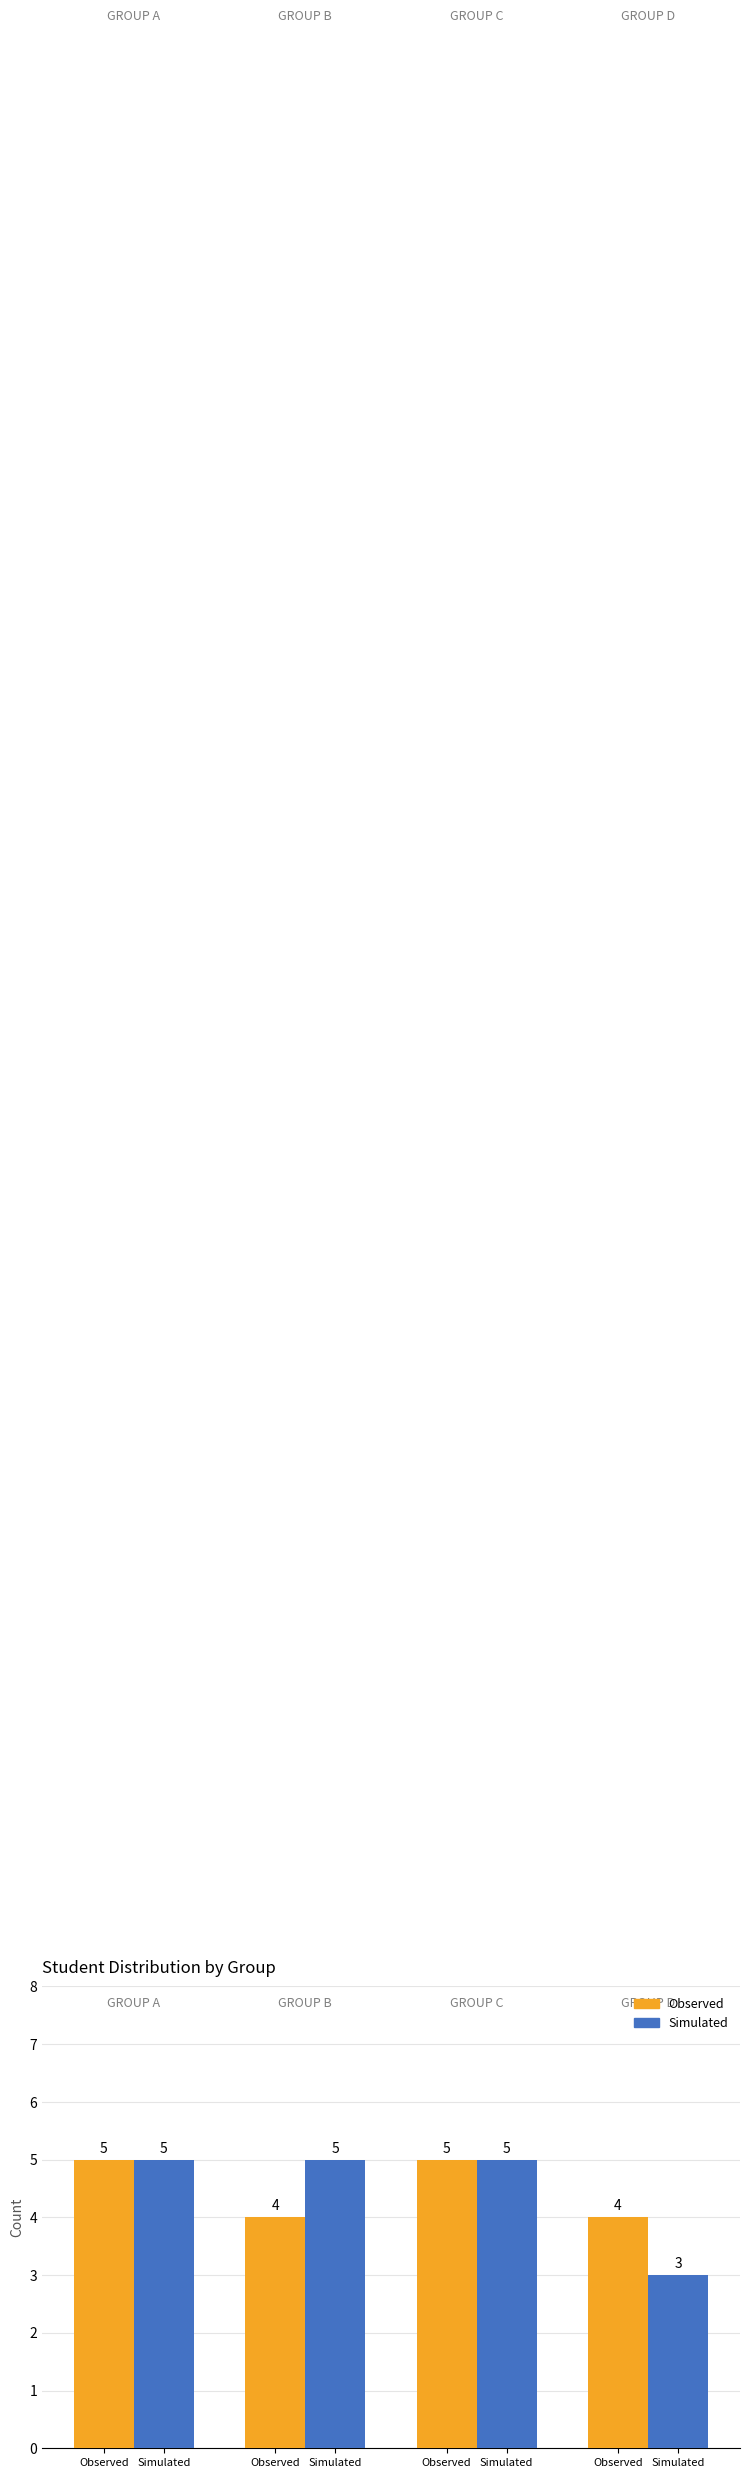

Which has a higher value, Simulated or Observed?

Observed